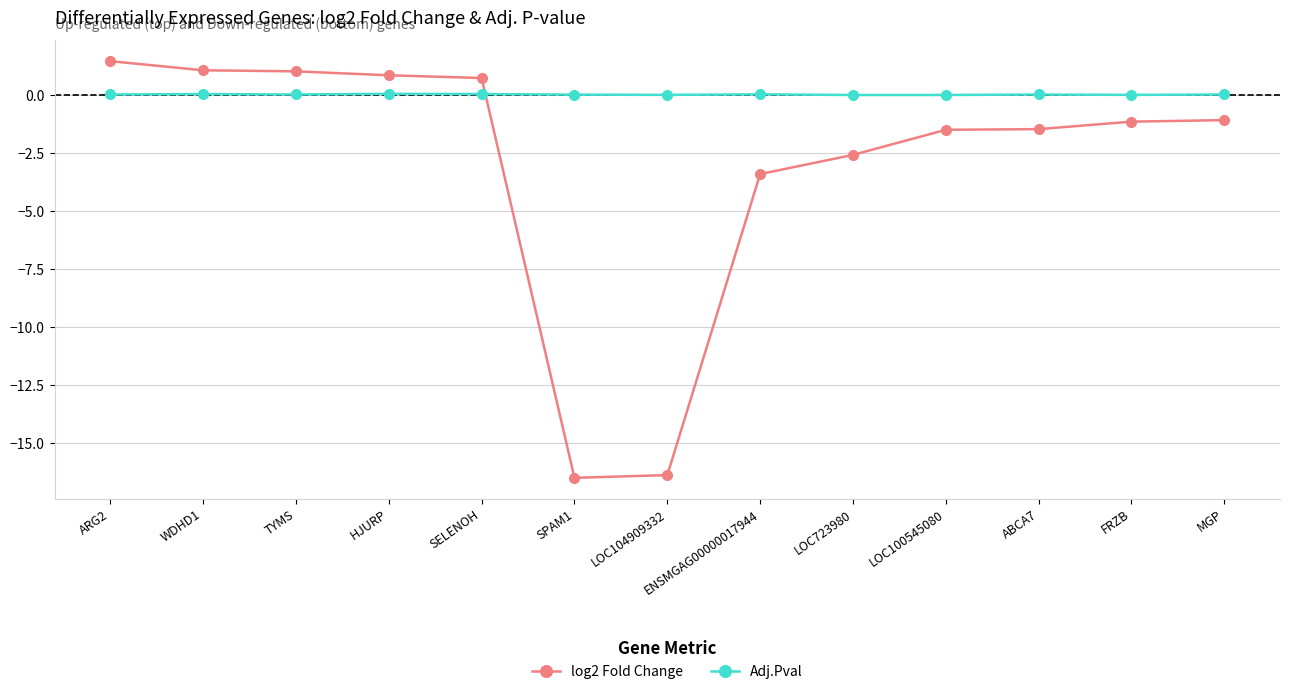

How many data points does each series have?

13